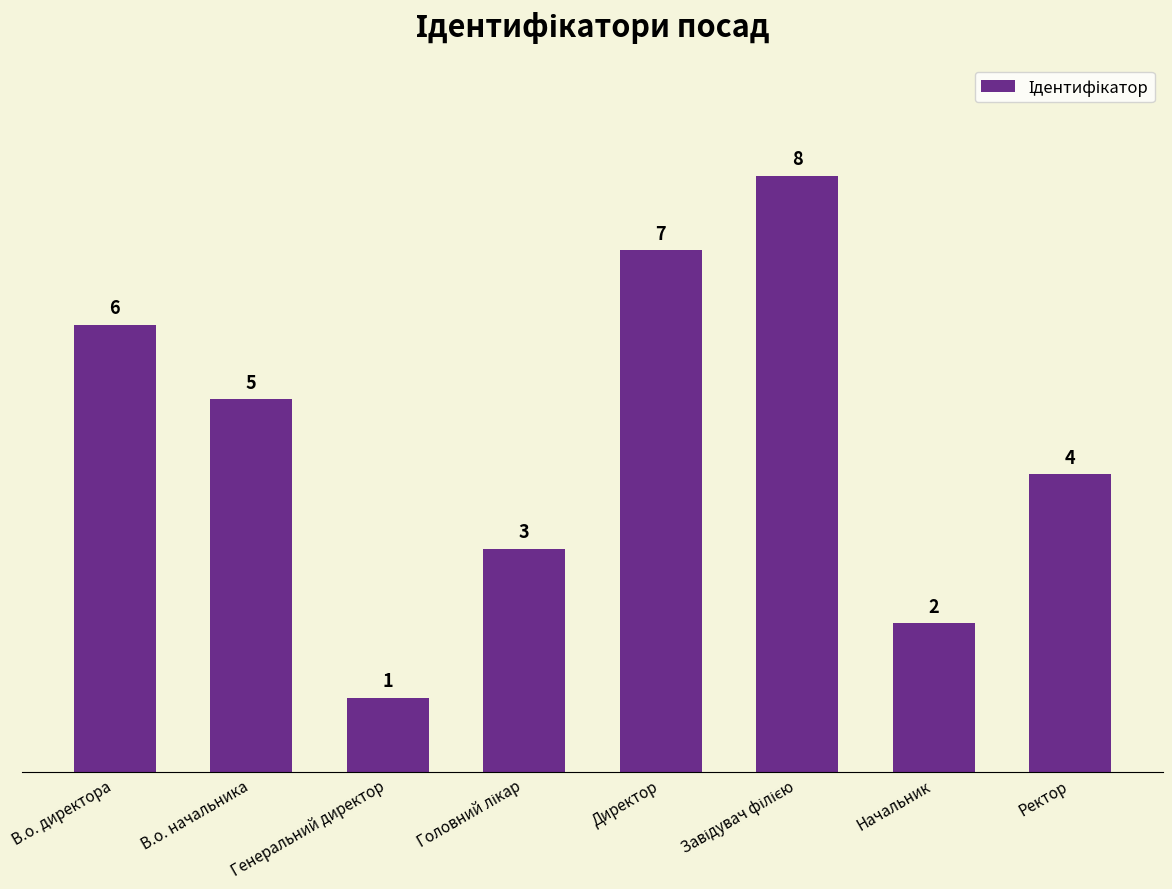

The value at Генеральний директор is 1. True or false?

True